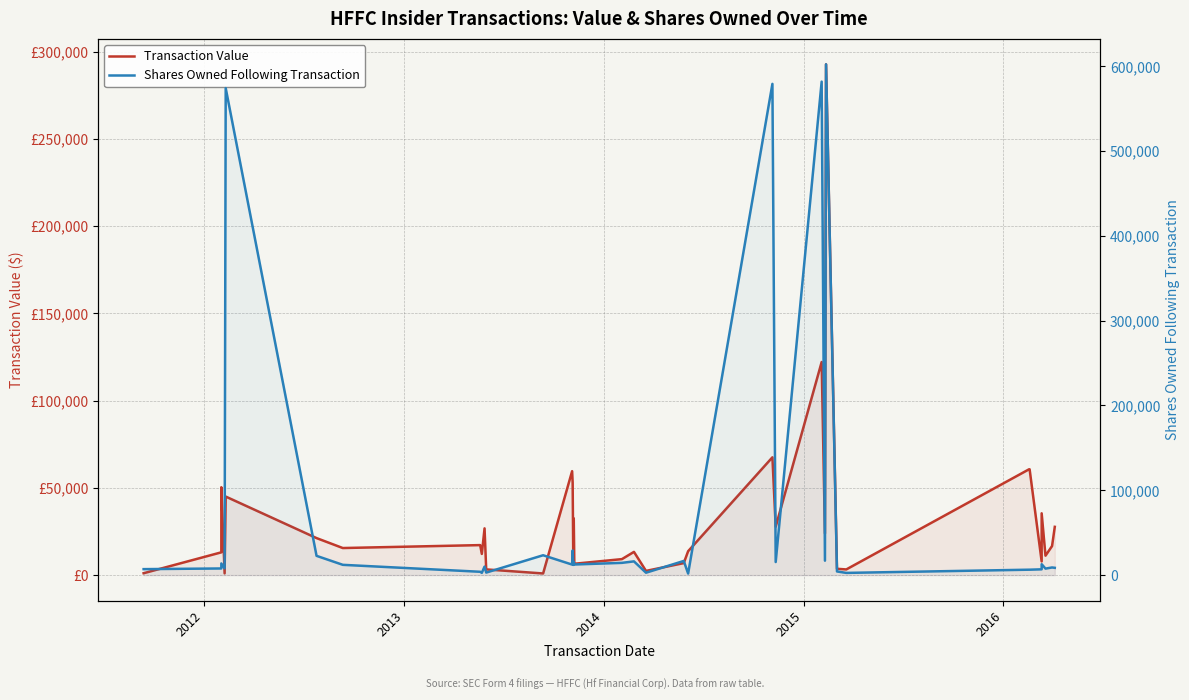

How many distinct data groups are displayed?

2